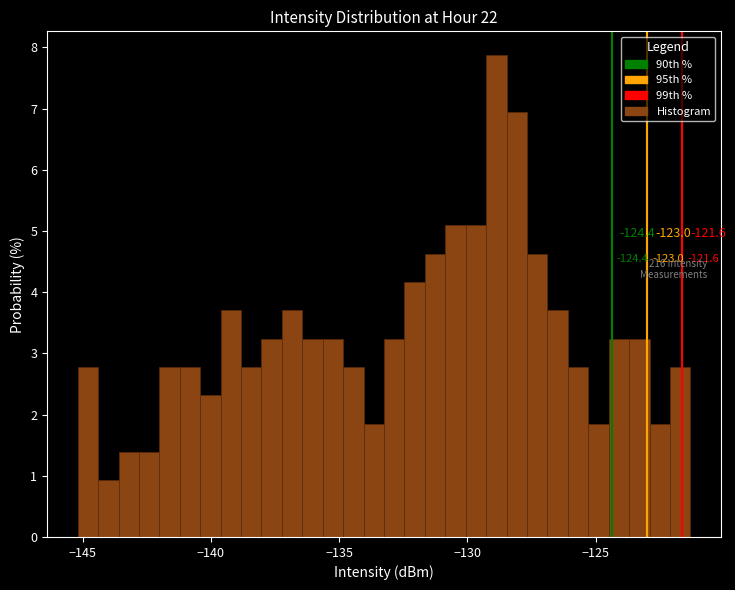

Read against the x-axis, roughly where is the centre of the tallest bar?

-129.0